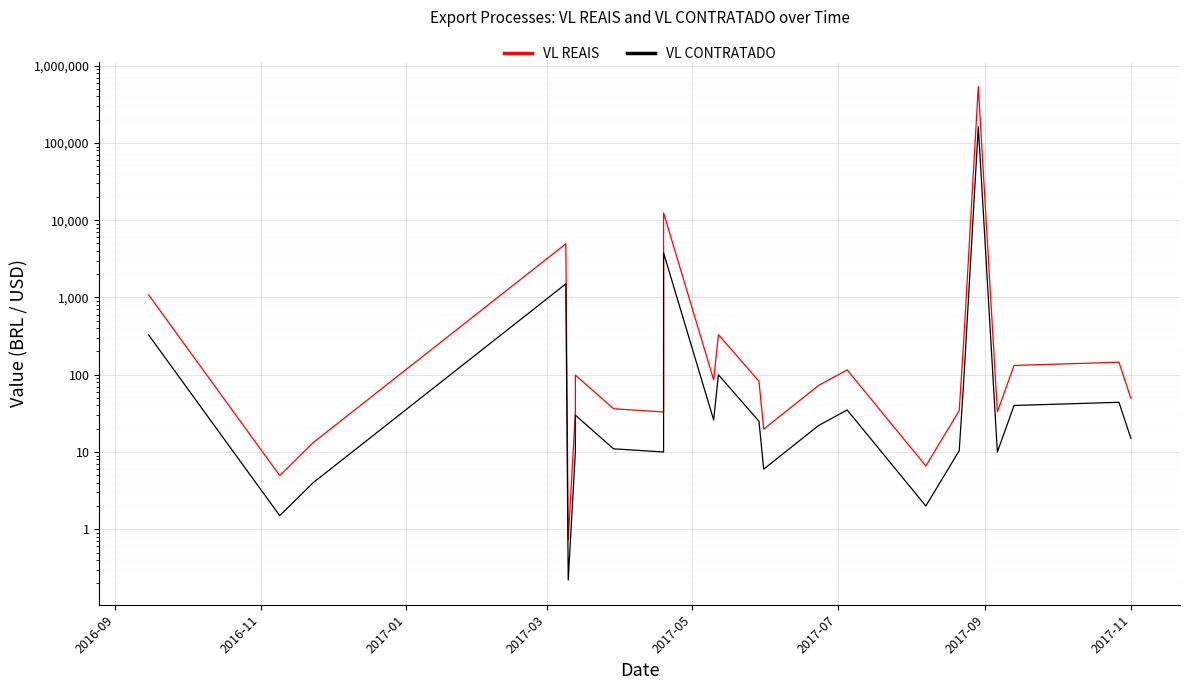

Is the value of VL CONTRATADO at 2016-09 greater than the value of VL REAIS at 2017-01?

Yes